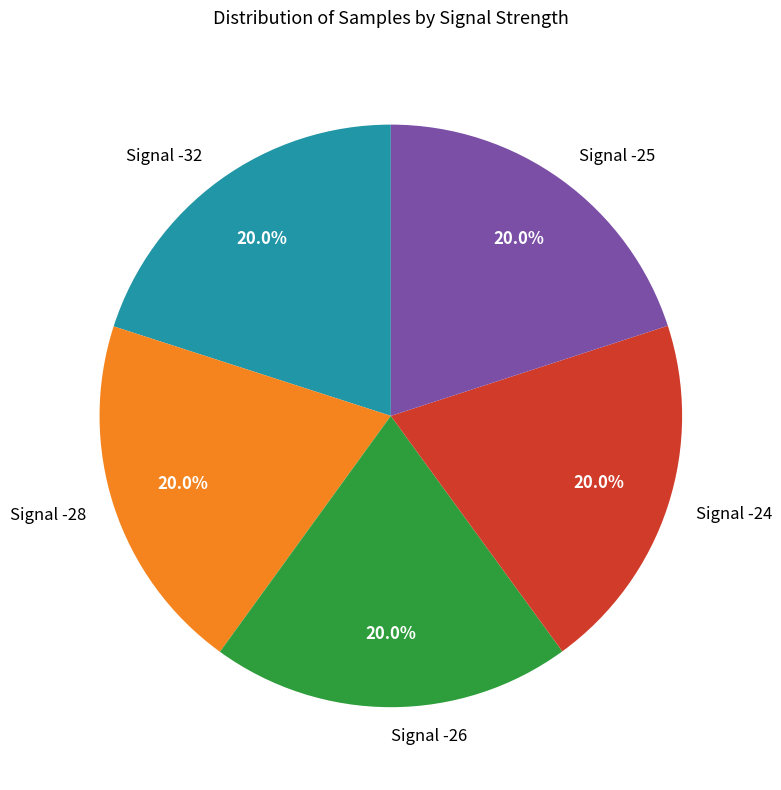

Do Signal -25 and Signal -26 together represent more than half of the pie?

No